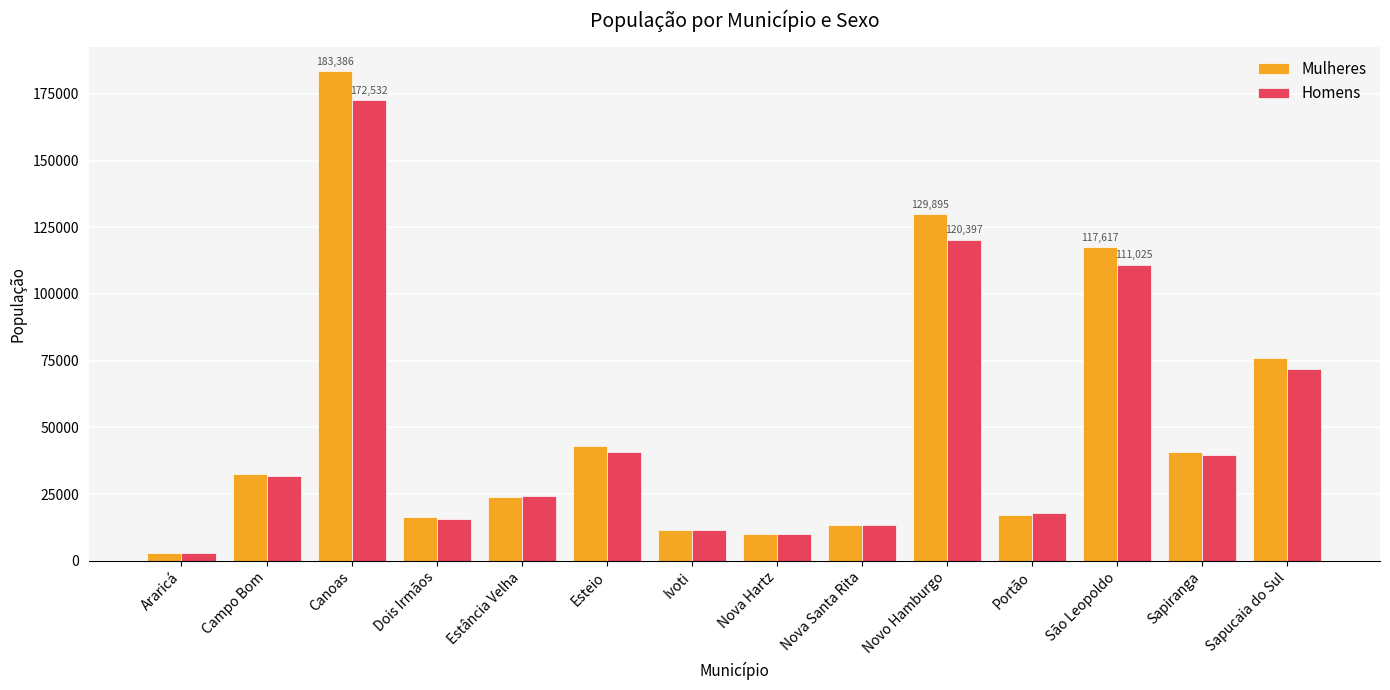

Reading left to right, what are all the values shown in this chart?

Mulheres: Araricá=2844	Campo Bom=32674	Canoas=183386	Dois Irmãos=16374	Estância Velha=23987	Esteio=43153	Ivoti=11611	Nova Hartz=10041	Nova Santa Rita=13523	Novo Hamburgo=129895	Portão=17239	São Leopoldo=117617	Sapiranga=40675	Sapucaia do Sul=75903
Homens: Araricá=2857	Campo Bom=31948	Canoas=172532	Dois Irmãos=15764	Estância Velha=24204	Esteio=40895	Ivoti=11442	Nova Hartz=9988	Nova Santa Rita=13592	Novo Hamburgo=120397	Portão=17819	São Leopoldo=111025	Sapiranga=39755	Sapucaia do Sul=71844